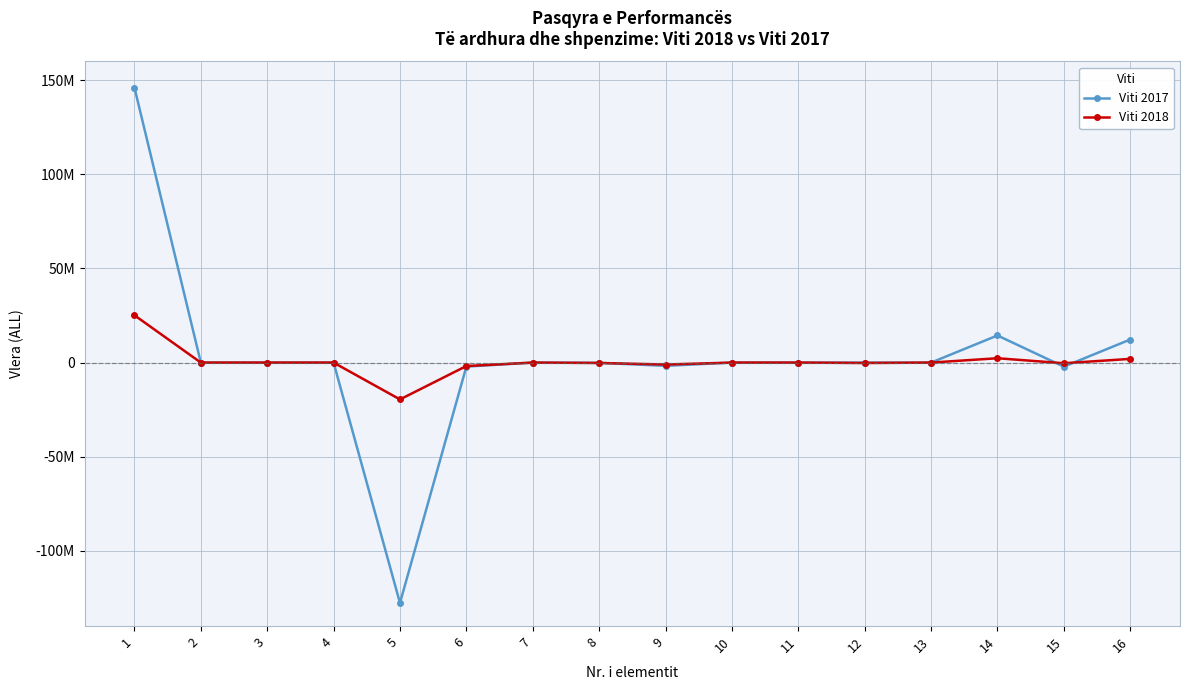

At which label does Viti 2017 reach its minimum?

5